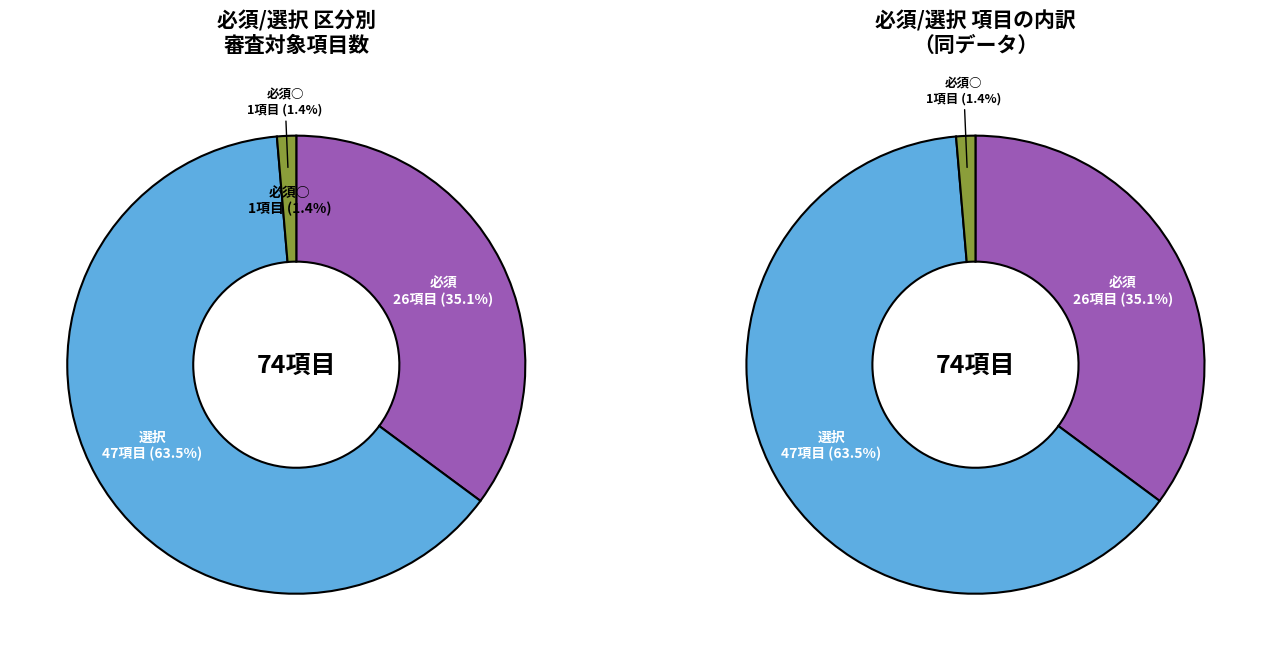

What is the change in value from 必須 to 必須○?

-25